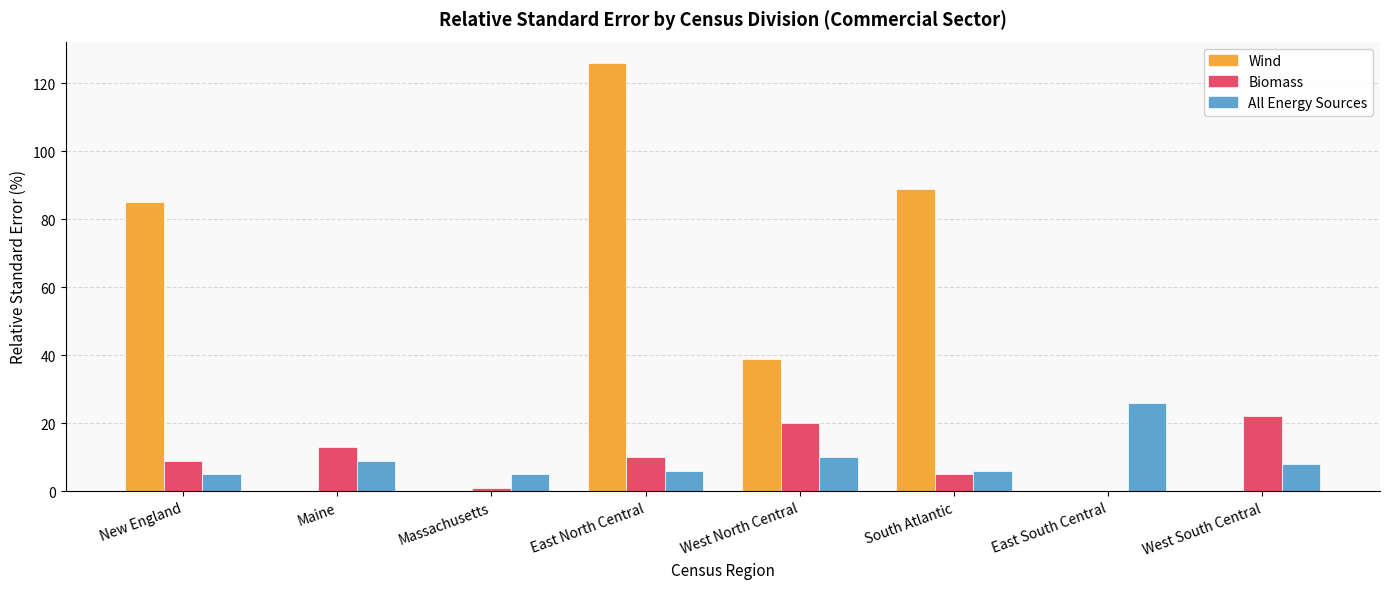

What is the sum of all Wind values?

339